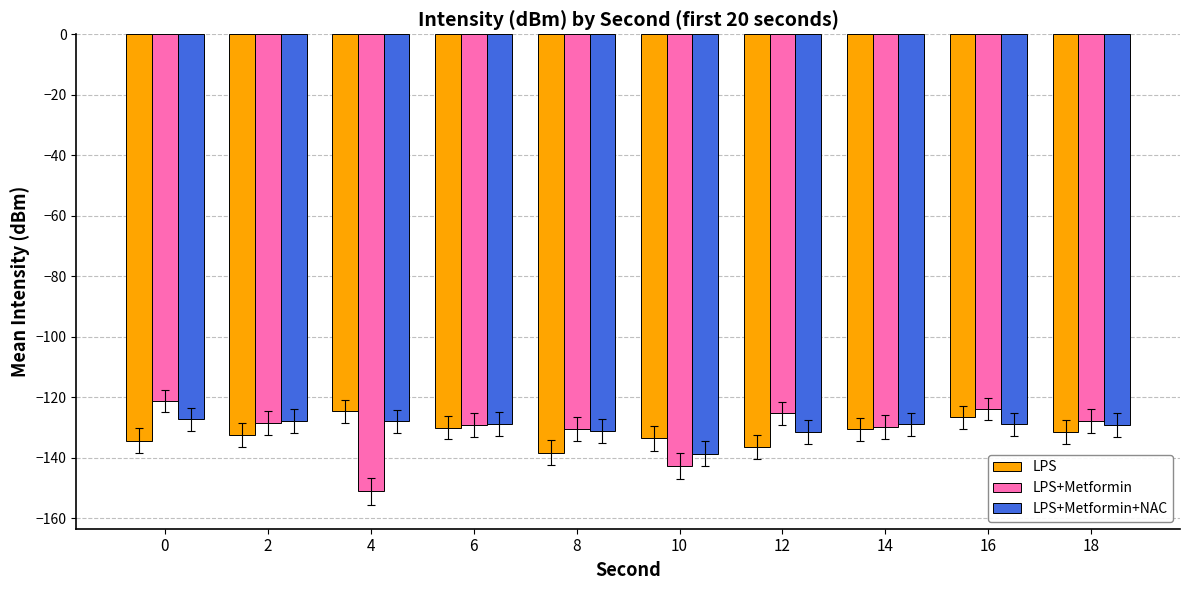

What is the sum of the LPS values at 0 and 12?

-270.7